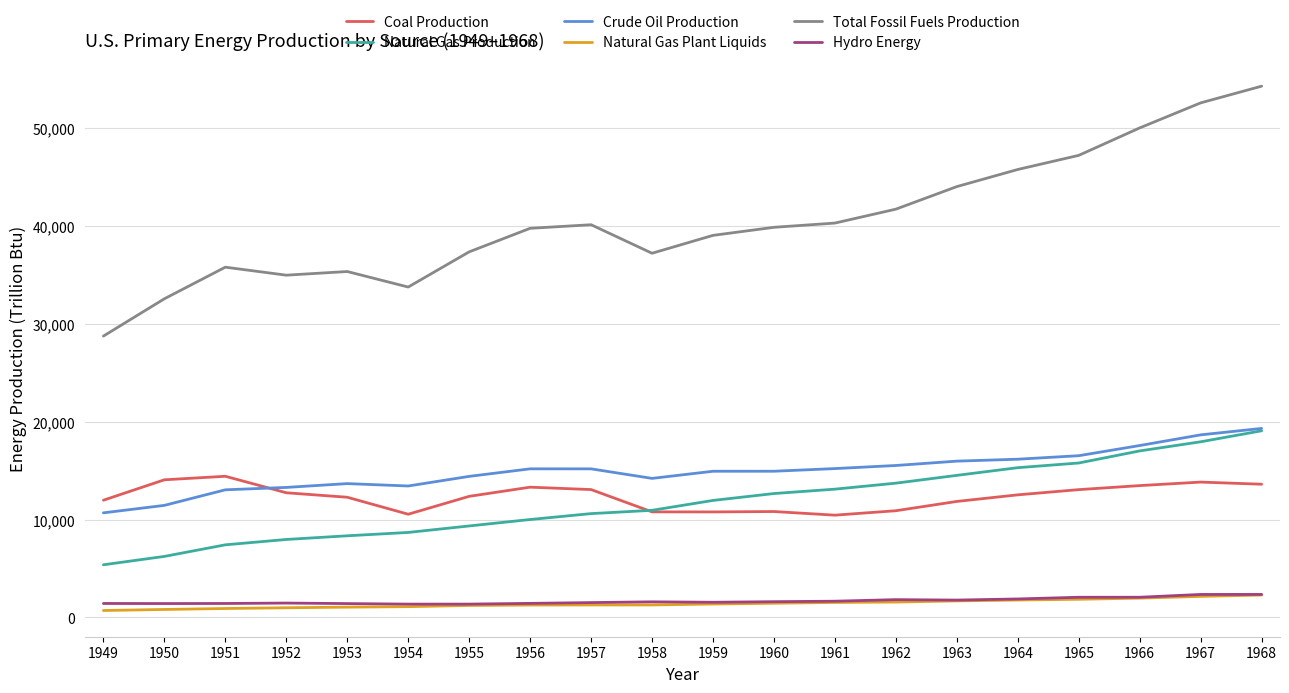

True or false: Natural Gas Plant Liquids has a value of 1853.2 at 1965.

True